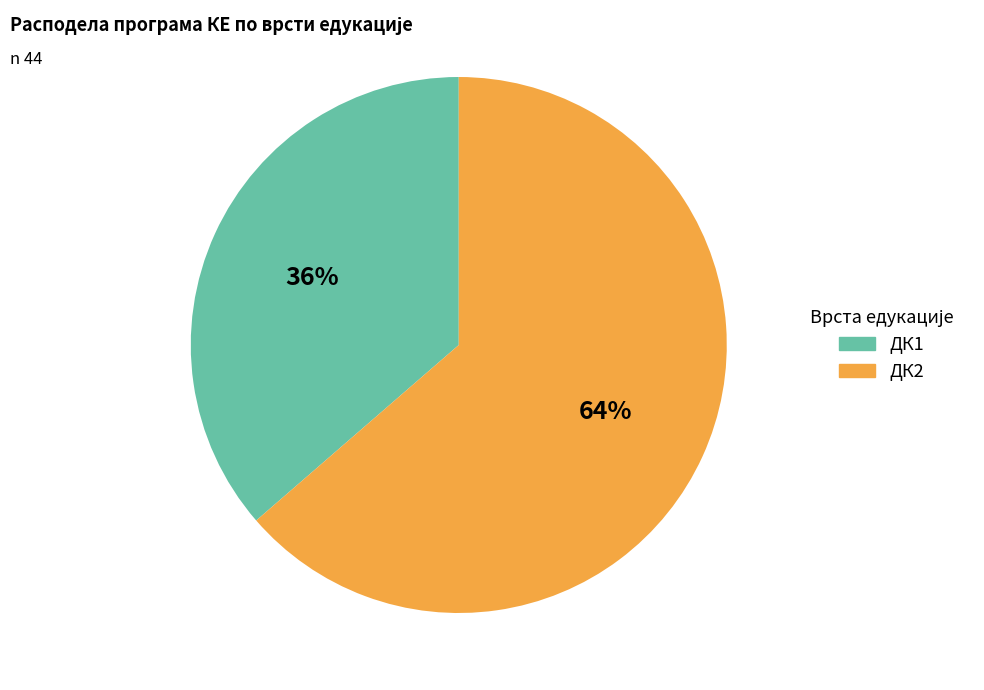

What is the smallest slice in the pie chart?

ДК1